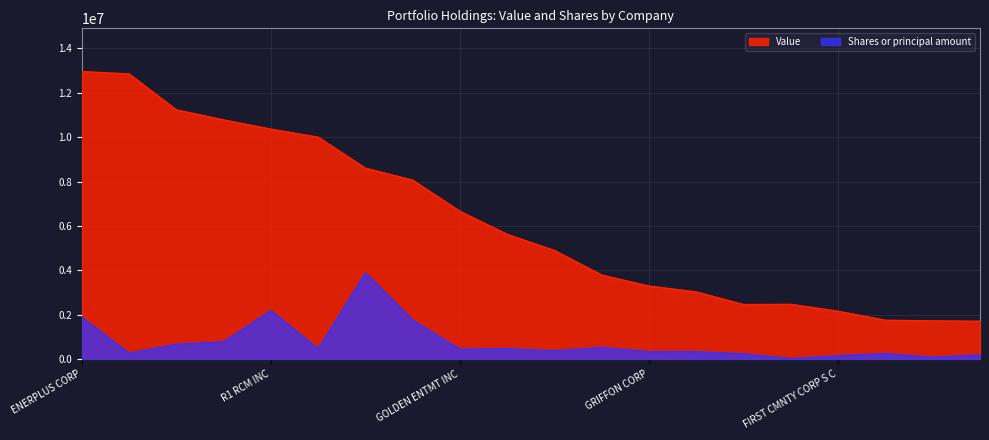

Does the chart display data point markers on the line(s)?

No